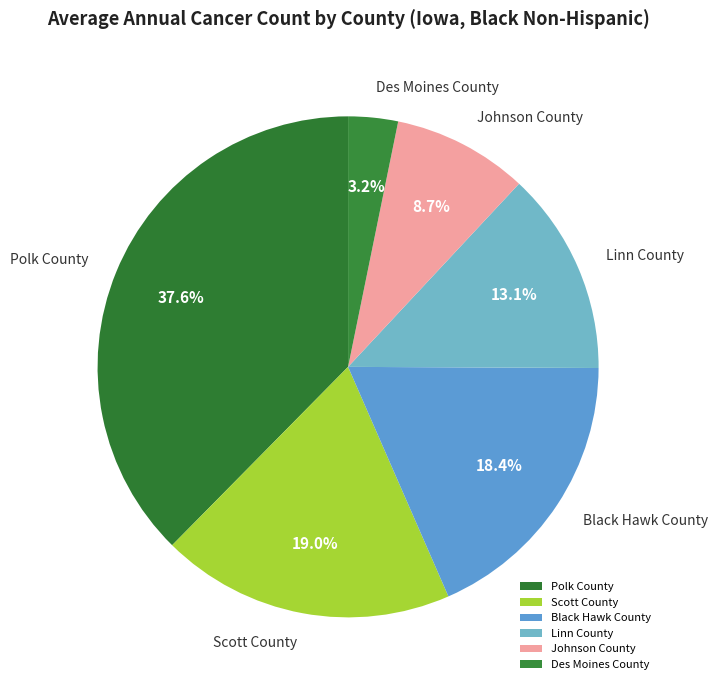

The Polk County slice represents 25% of the pie. True or false?

False